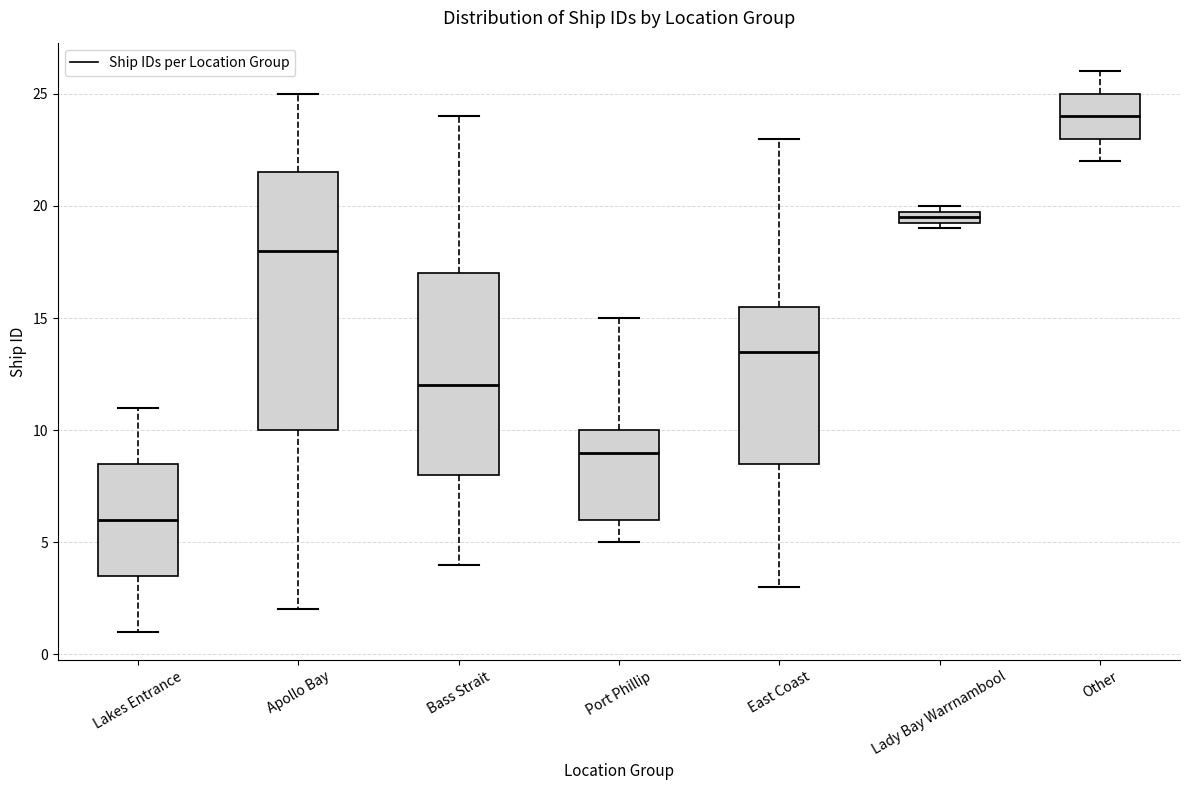

Comparing the boxes themselves (not the whiskers), which one is the tallest?

Apollo Bay